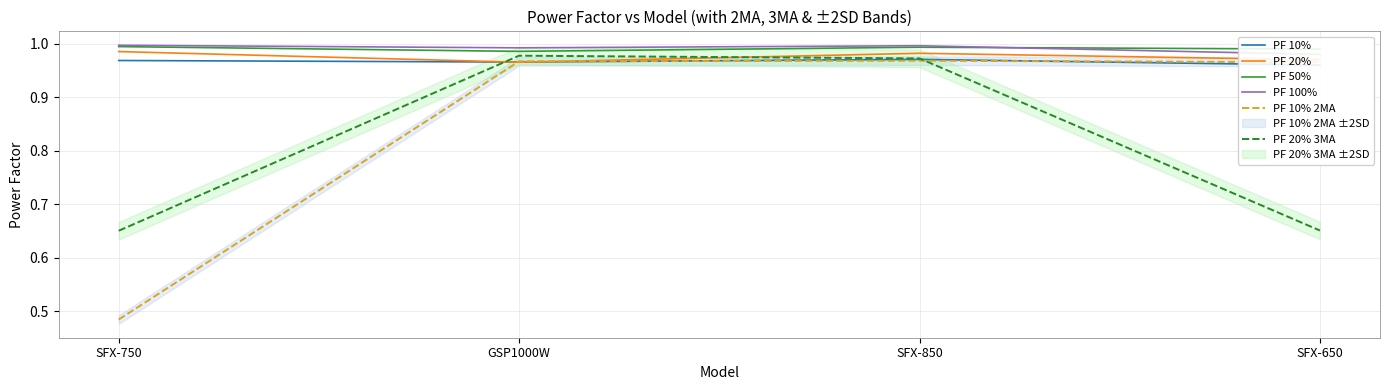

Between SFX-850 and GSP1000W, which is larger?

SFX-850